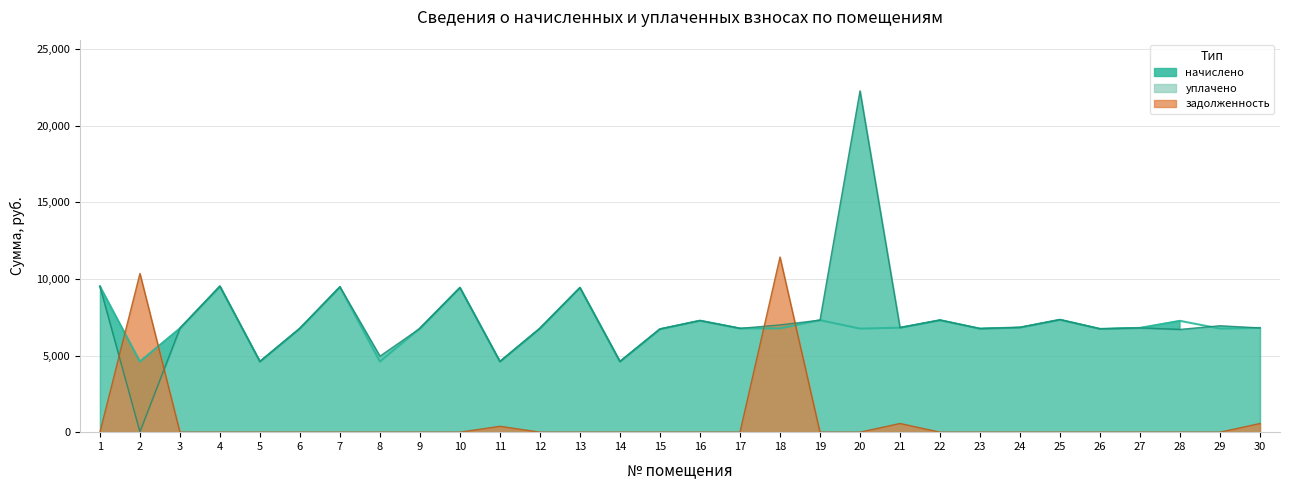

True or false: начислено has a value of 6773.8 at 6.

True